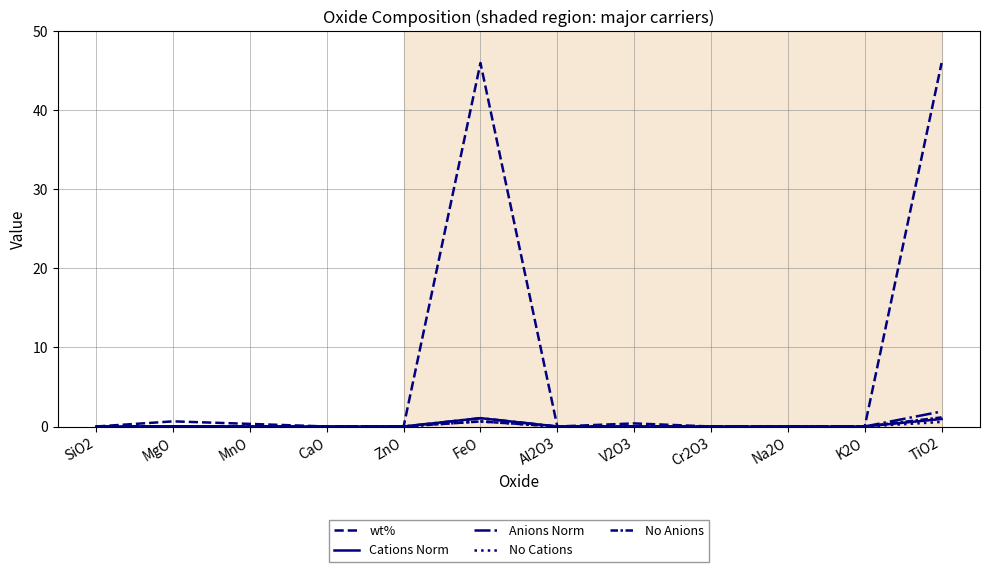

List the labels in order of wt% value, largest first.

FeO, TiO2, MgO, V2O3, MnO, SiO2, CaO, ZnO, Al2O3, Cr2O3, Na2O, K2O